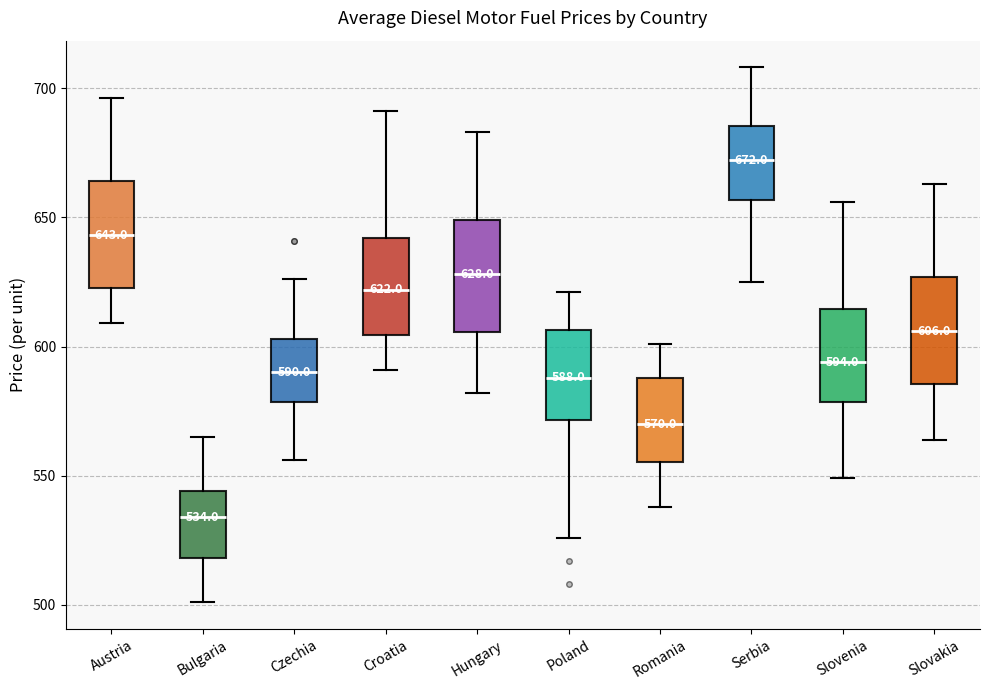

Which box has the lowest median line?

Bulgaria